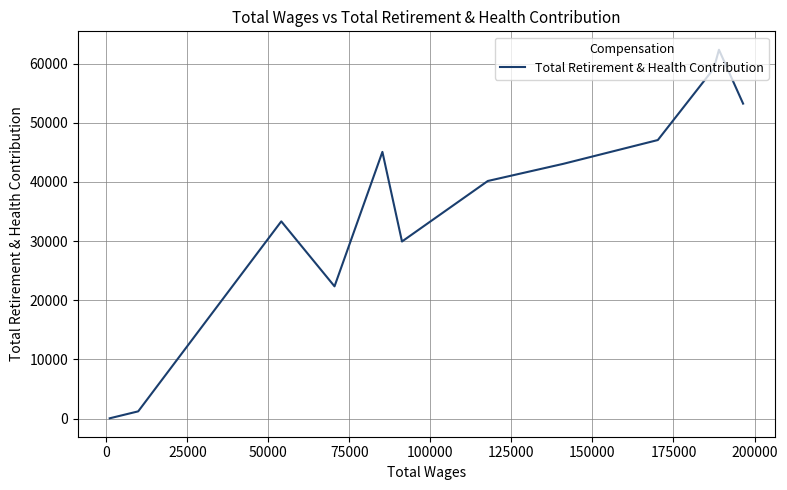

How many values exceed 43058?

5